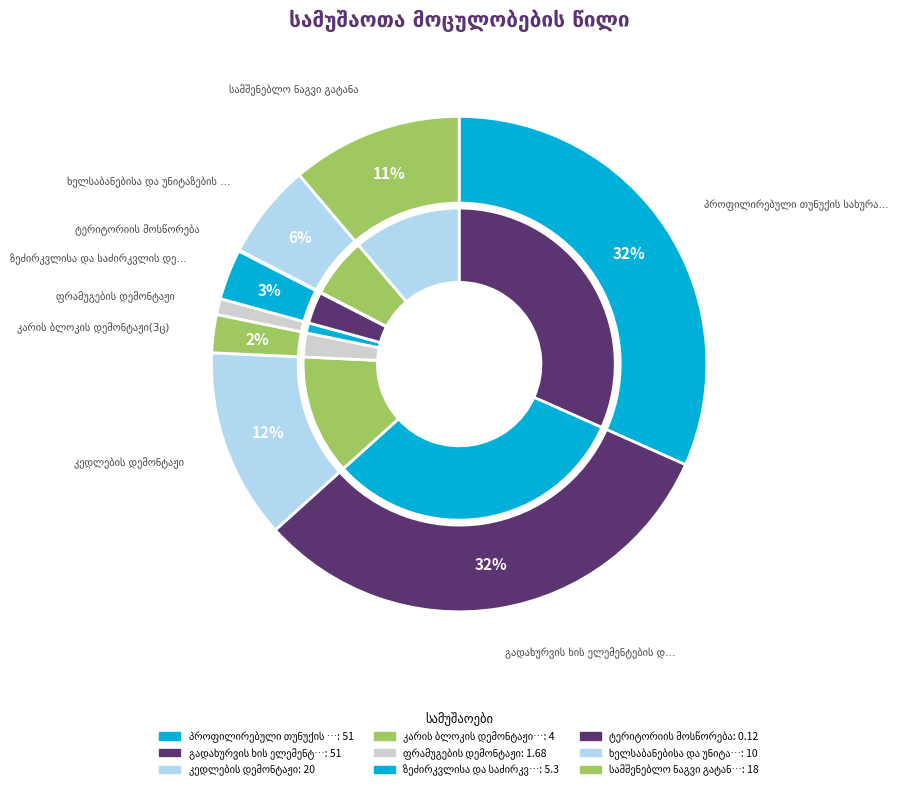

To the nearest percent, what is the combined percentage of ფრამუგების დემონტაჟი and ხელსაბანებისა და უნიტაზების დემონტაჟი?

7%